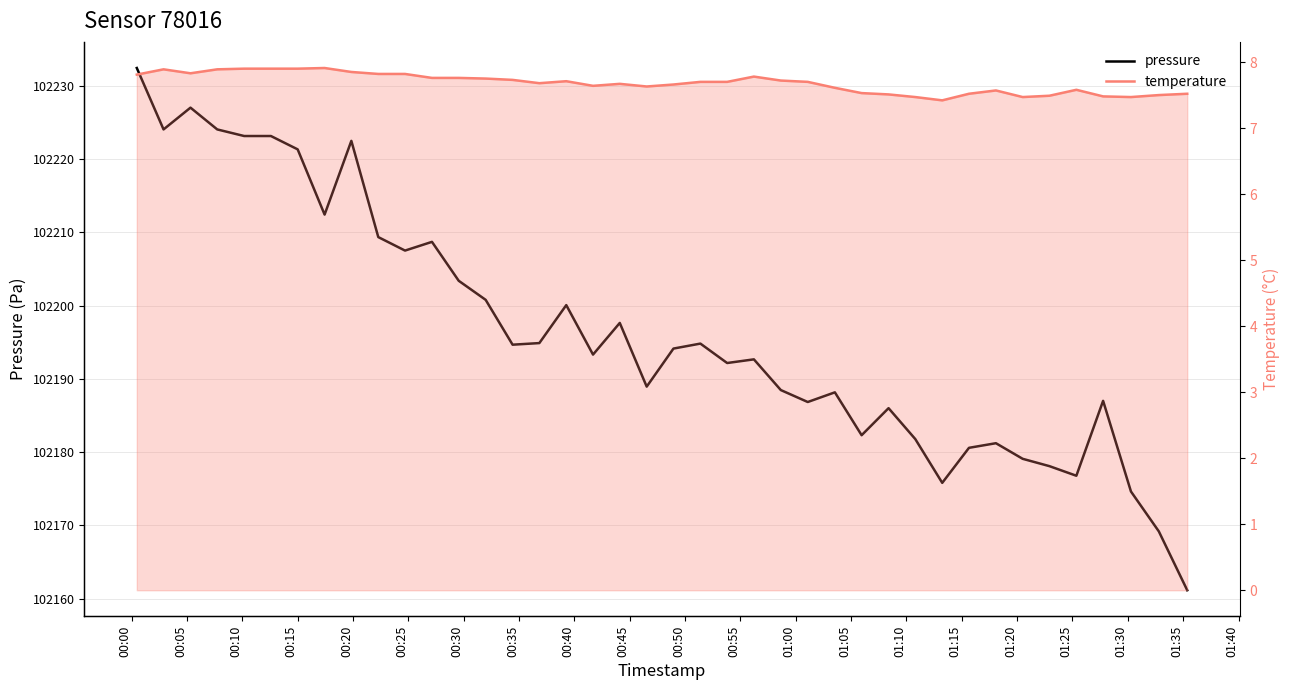

At which category is the sum across all series the highest?

00:00